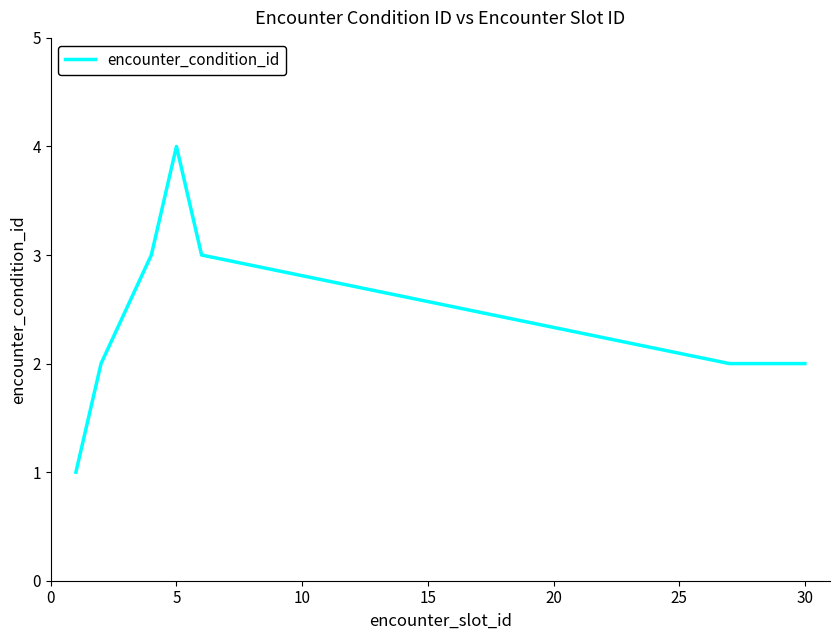

What is the difference between the maximum and minimum values?

3